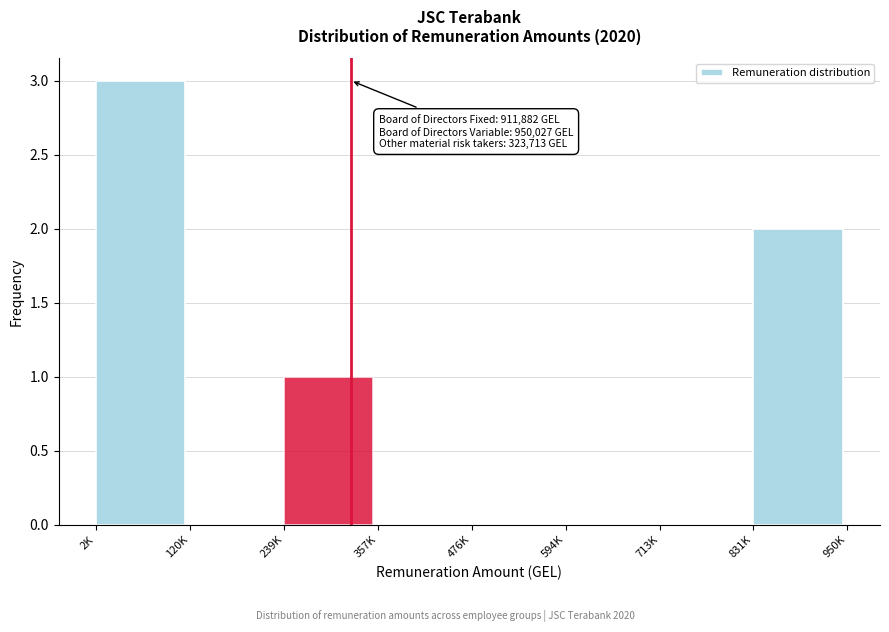

Reading left to right, extract all data points from this chart.

2K=3	120K=0	239K=1	357K=0	476K=0	594K=0	713K=0	831K=2